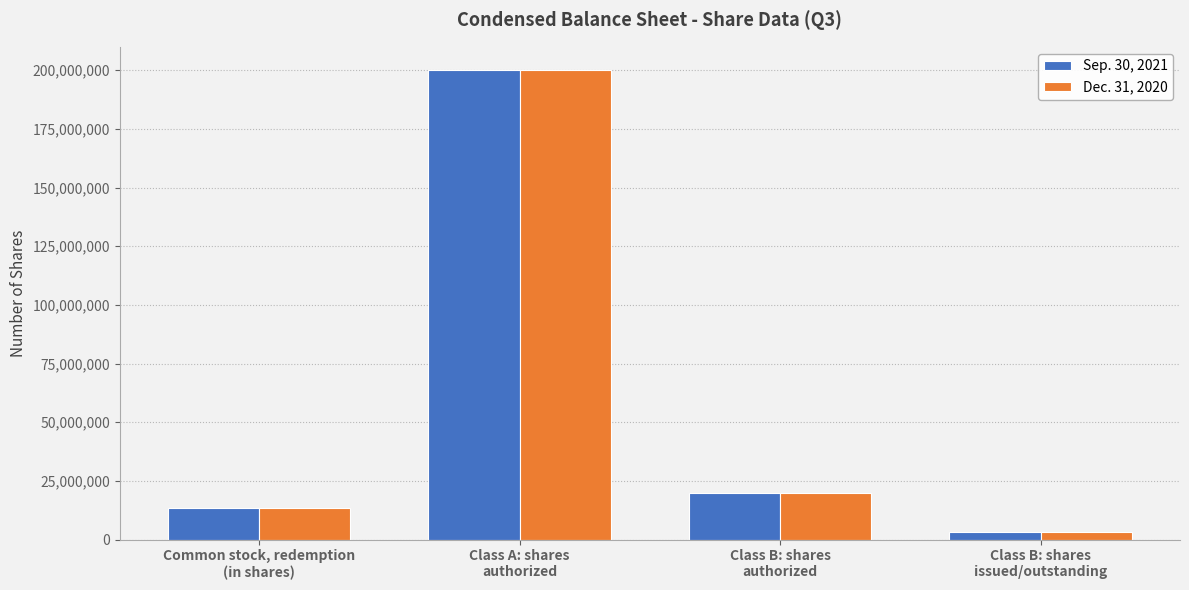

What is the difference between the second highest and second lowest values in the Dec. 31, 2020 series?

6775000